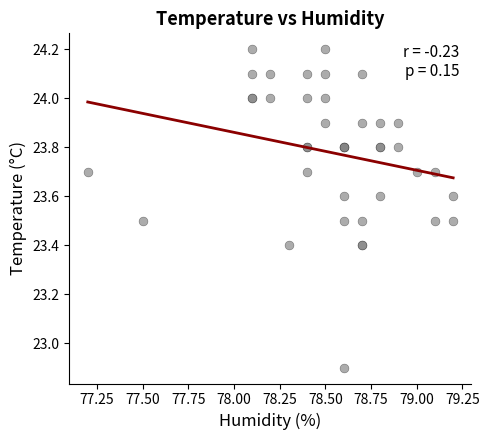

What Y value in the scatter plot is closest to 23?

22.9